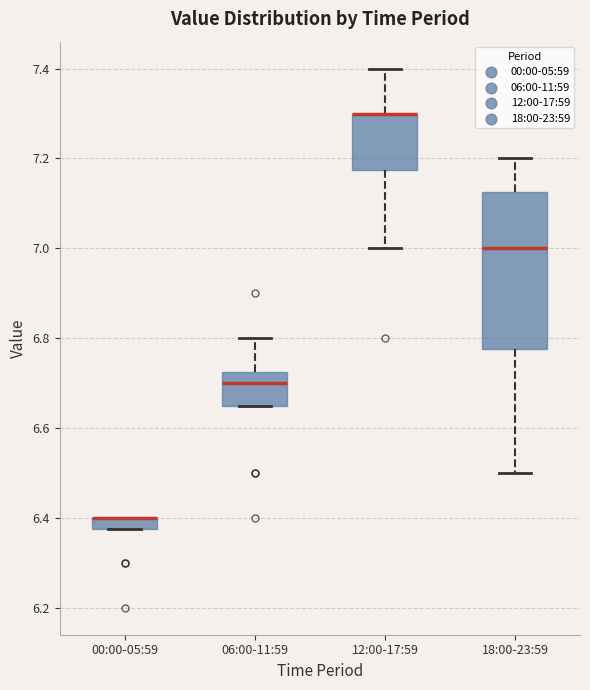

Where is the upper edge of the box for 00:00-05:59 on the y-axis? The values are not printed on the chart, so give them approximately, as read against the axis.

6.40